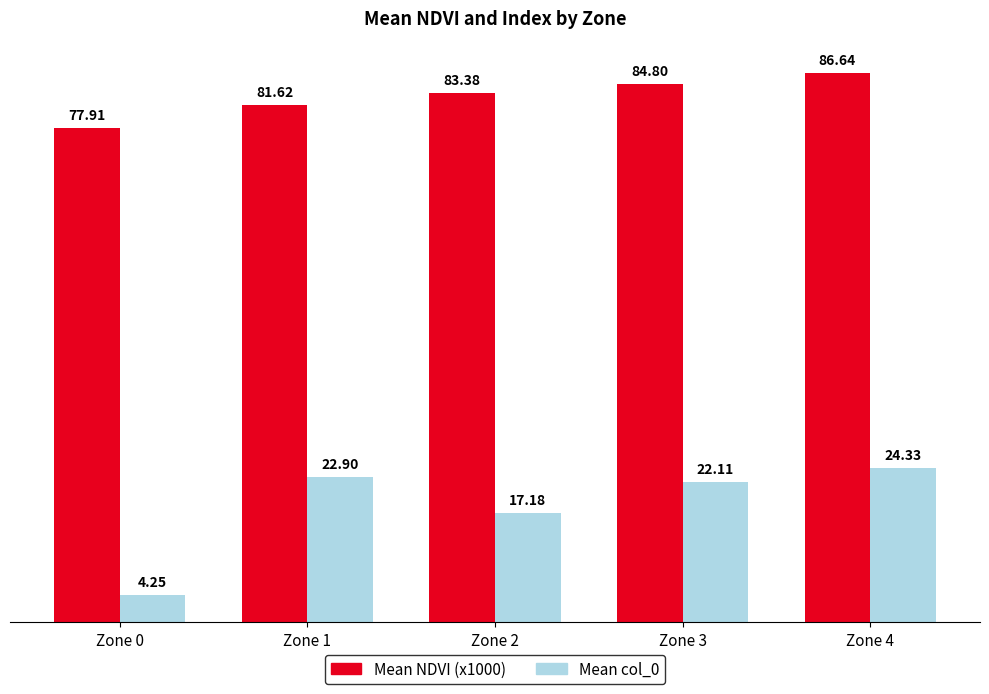

At which label does Mean col_0 first exceed 22?

Zone 1